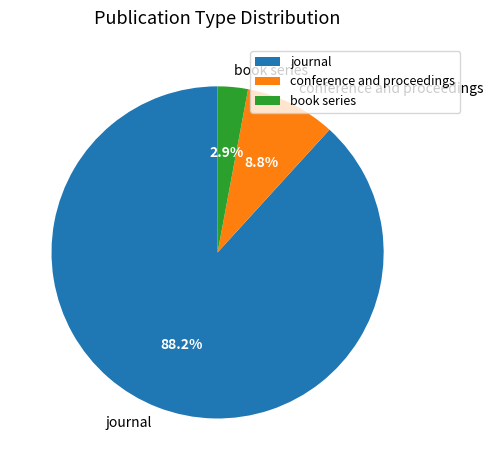

Is the sum of journal and book series greater than half?

Yes